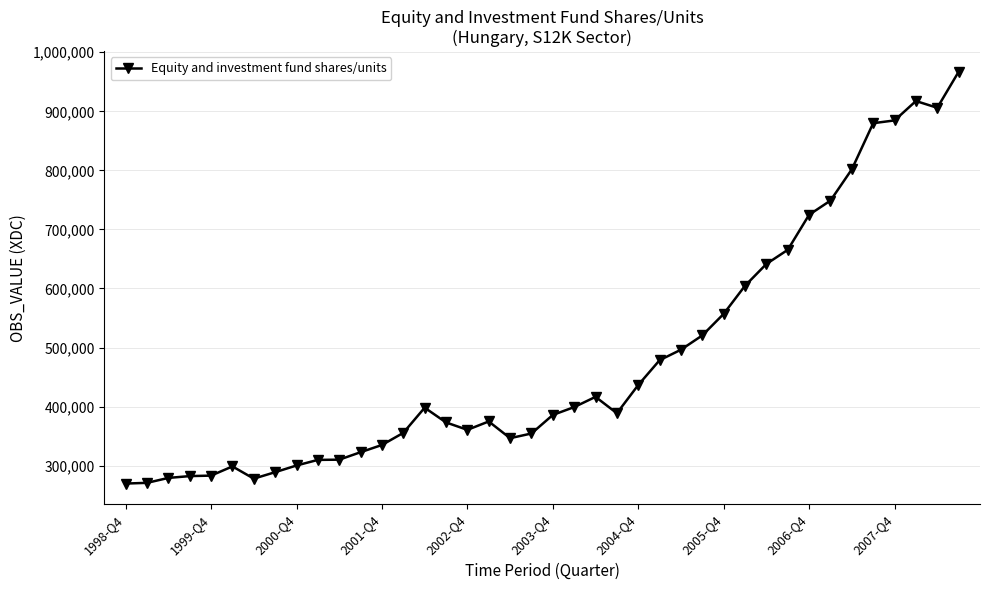

What is the value of the 30th point from the left?

604685